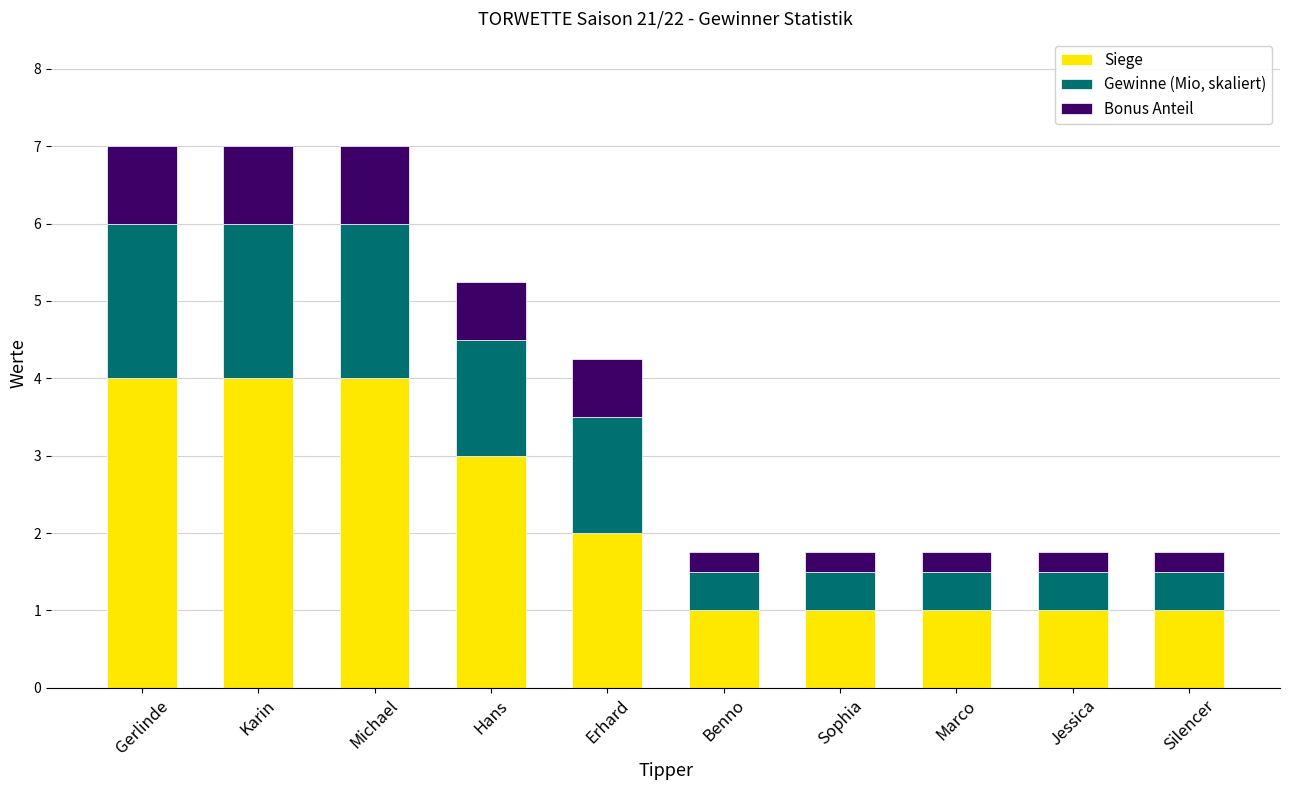

Reading left to right, transcribe the values for Siege.

4.0	4.0	4.0	3.0	2.0	1.0	1.0	1.0	1.0	1.0